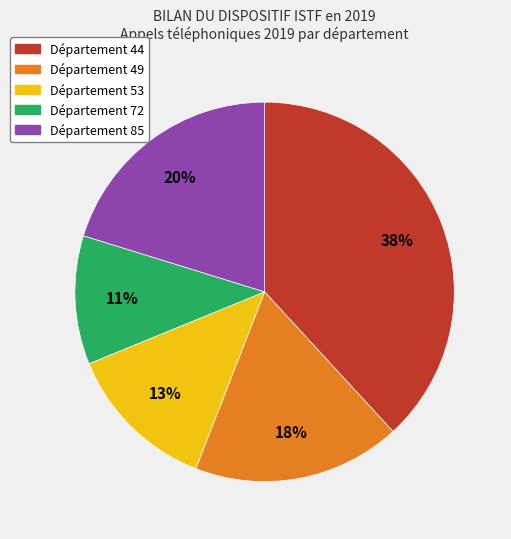

Does any single category account for the majority?

No